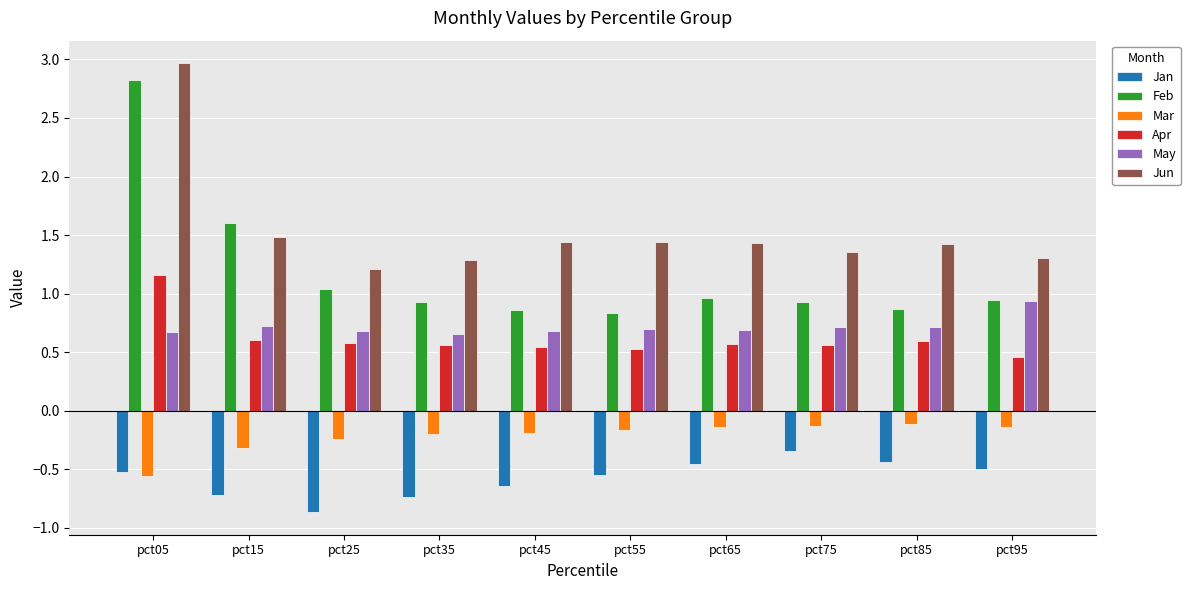

Is the value of Feb at pct15 greater than the value of May at pct15?

Yes